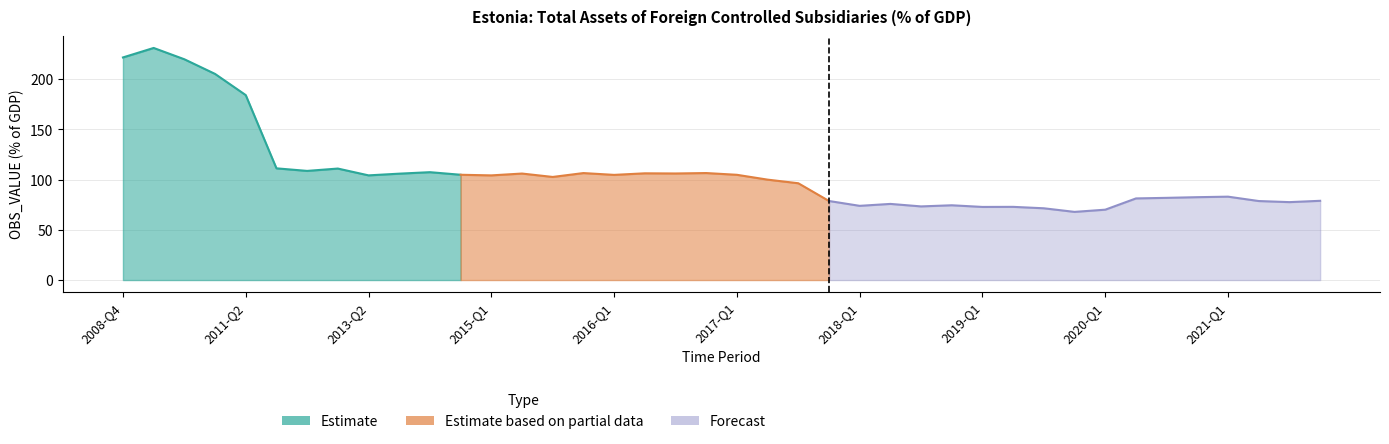

What position from the right is 2020-Q3?

6